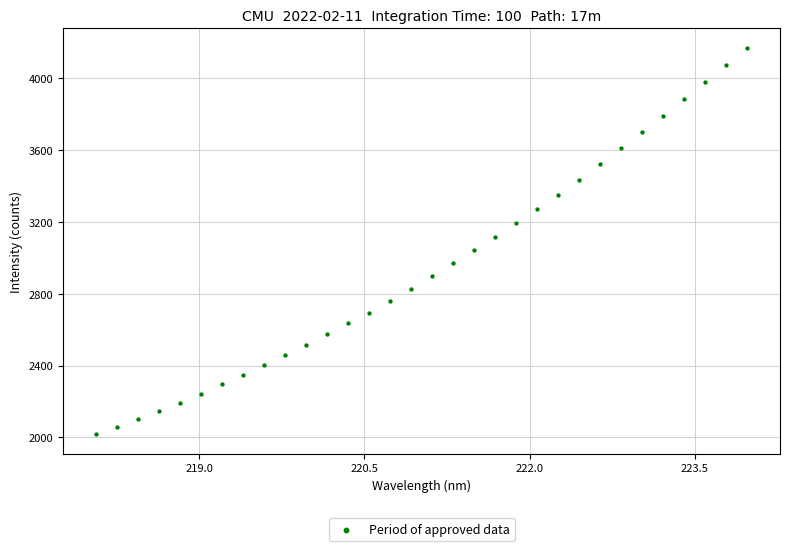

What is the range of Y values (max minus min)?

2153.6